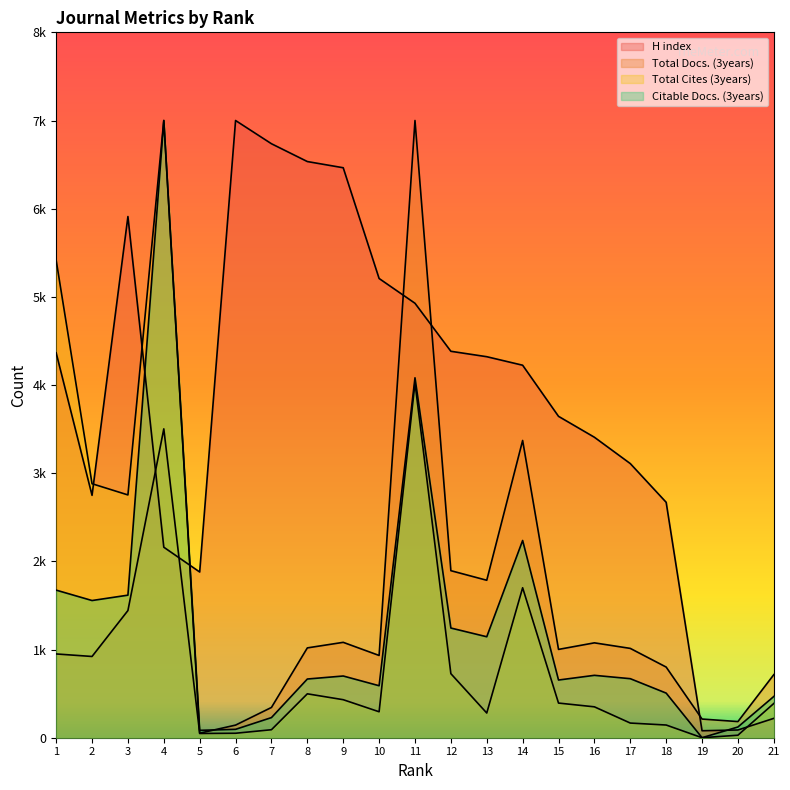

At which category does Citable Docs. (3years) reach its first local valley?

2